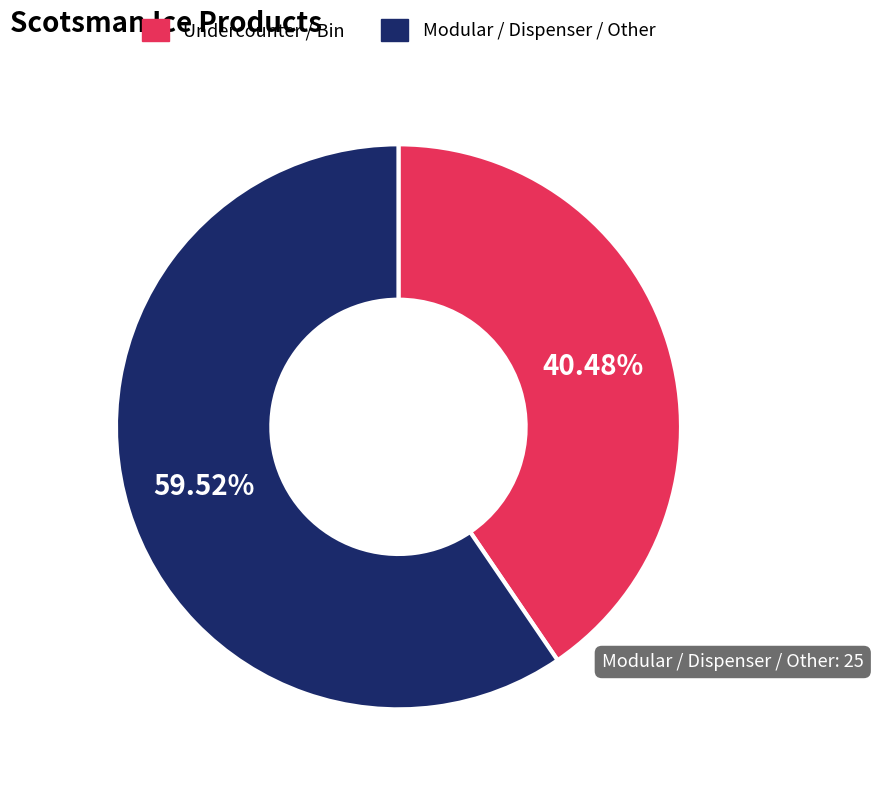

Is there any slice that represents more than half of the pie?

Yes